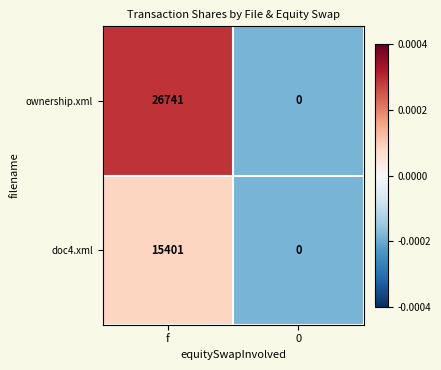

Which series has the largest total across all categories?

ownership.xml